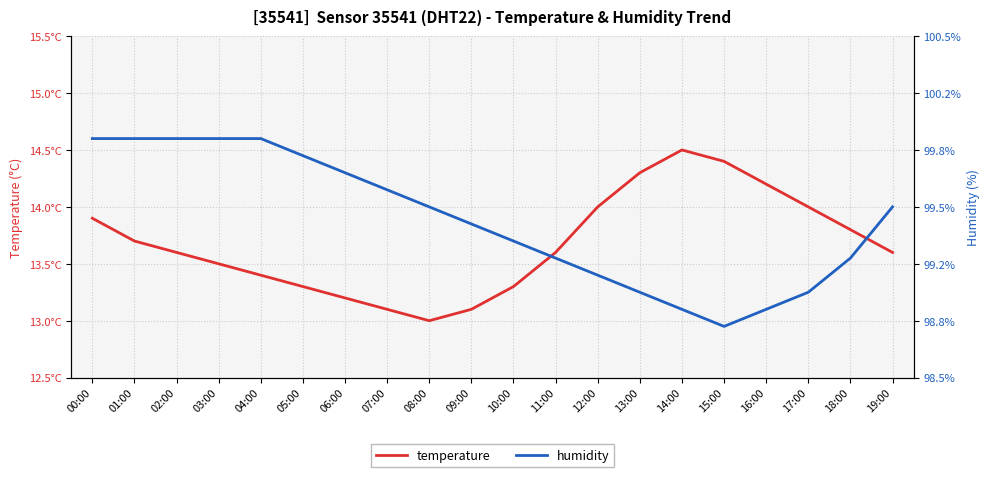

After their last crossing, which series has the higher values: humidity or temperature?

humidity